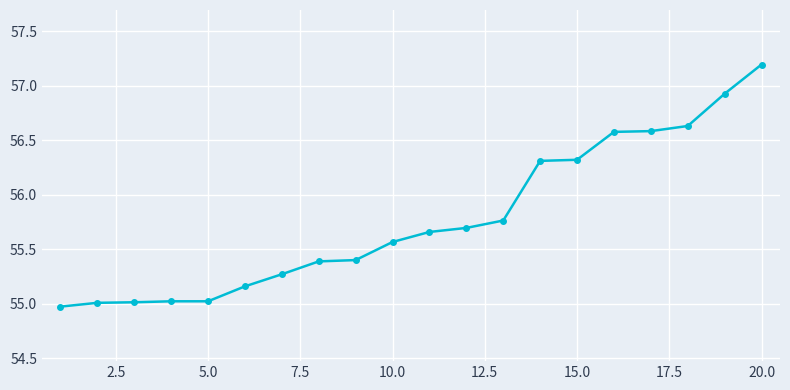

What is the difference between the maximum and minimum values?

2.2